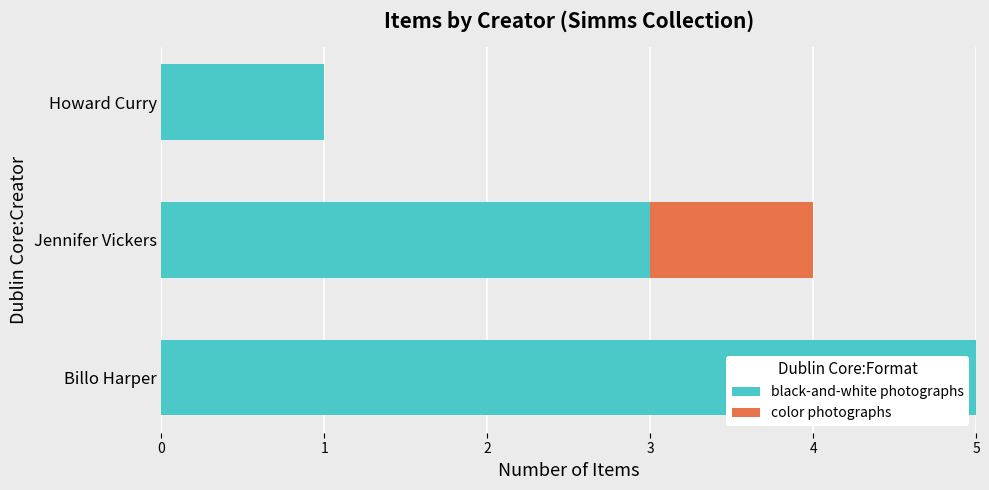

Is it true that black-and-white photographs equals 2 at Billo Harper?

False